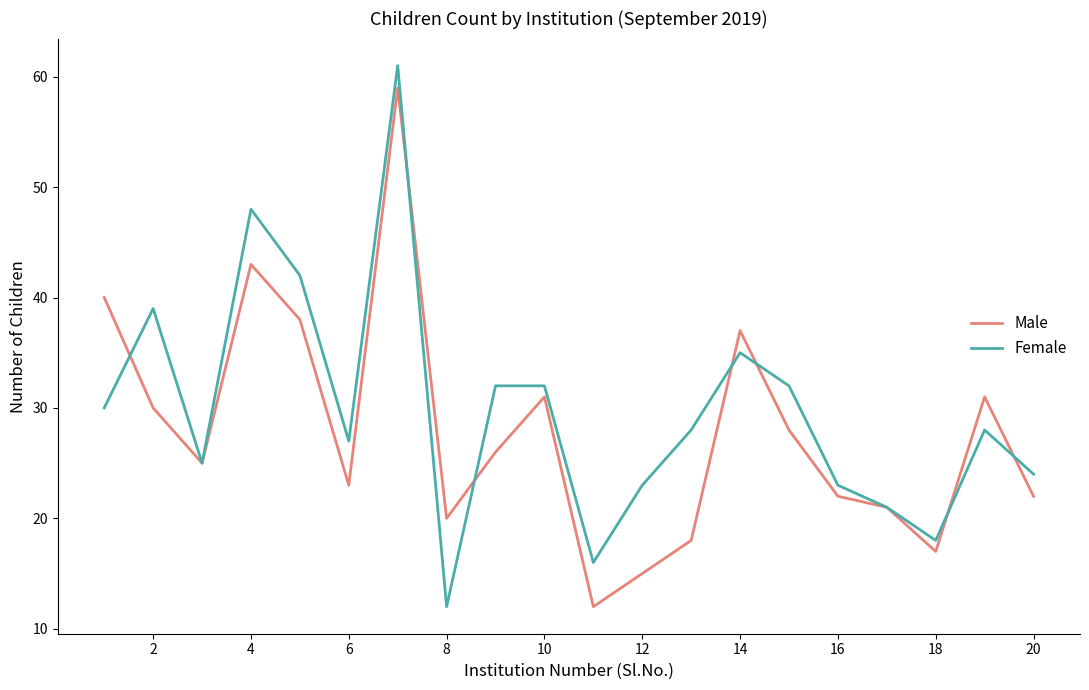

What is the smallest value displayed?

12